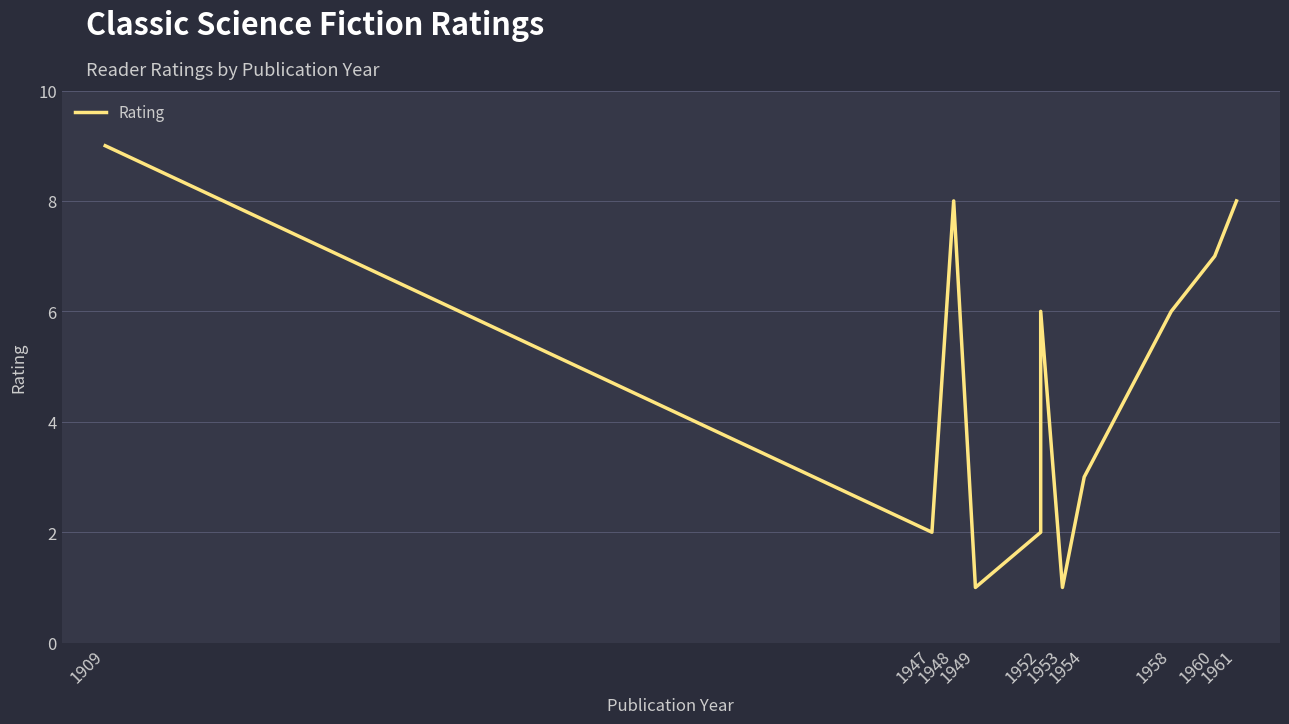

Reading right to left, list all the values displayed in this chart.

8	7	6	3	1	6	2	1	8	2	9